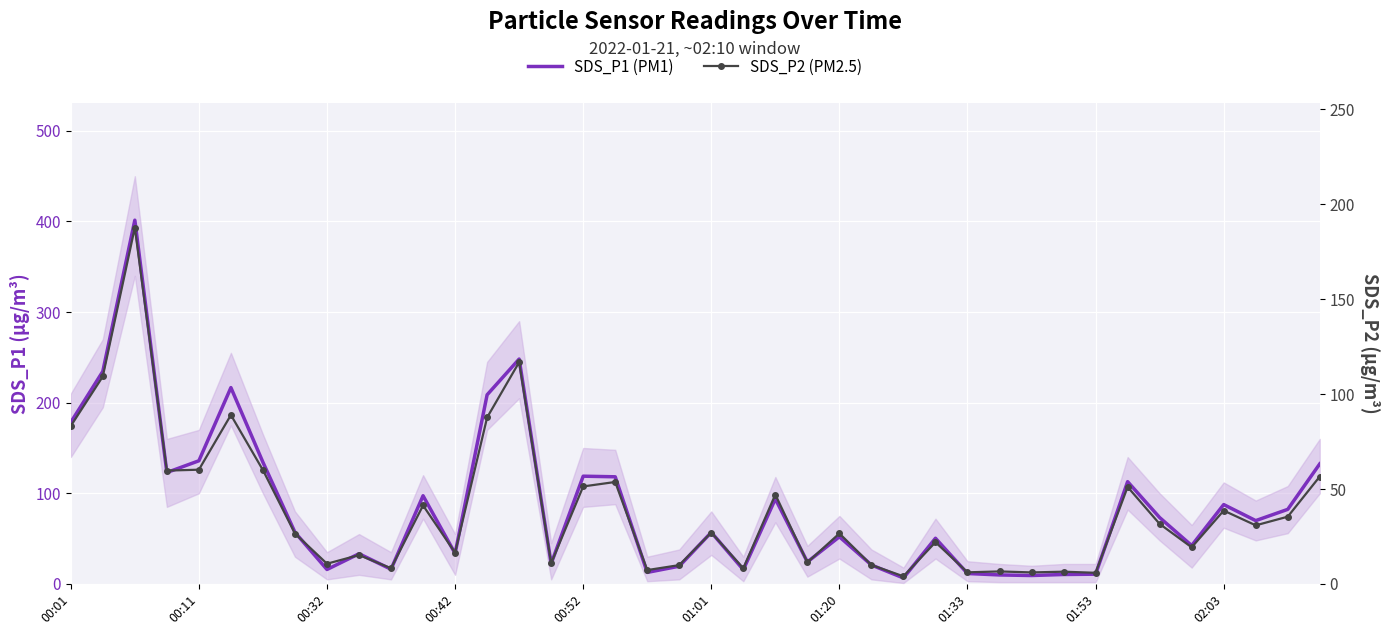

What position from the left is 13?

14